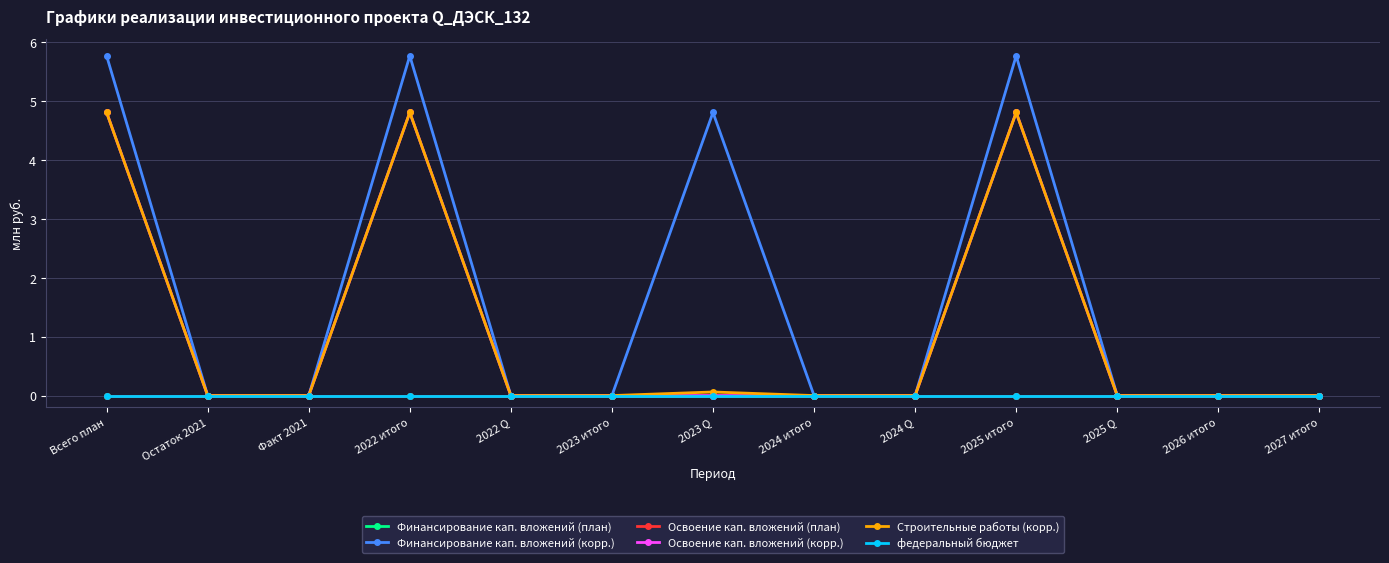

Is this an area chart (filled region under the line)?

No